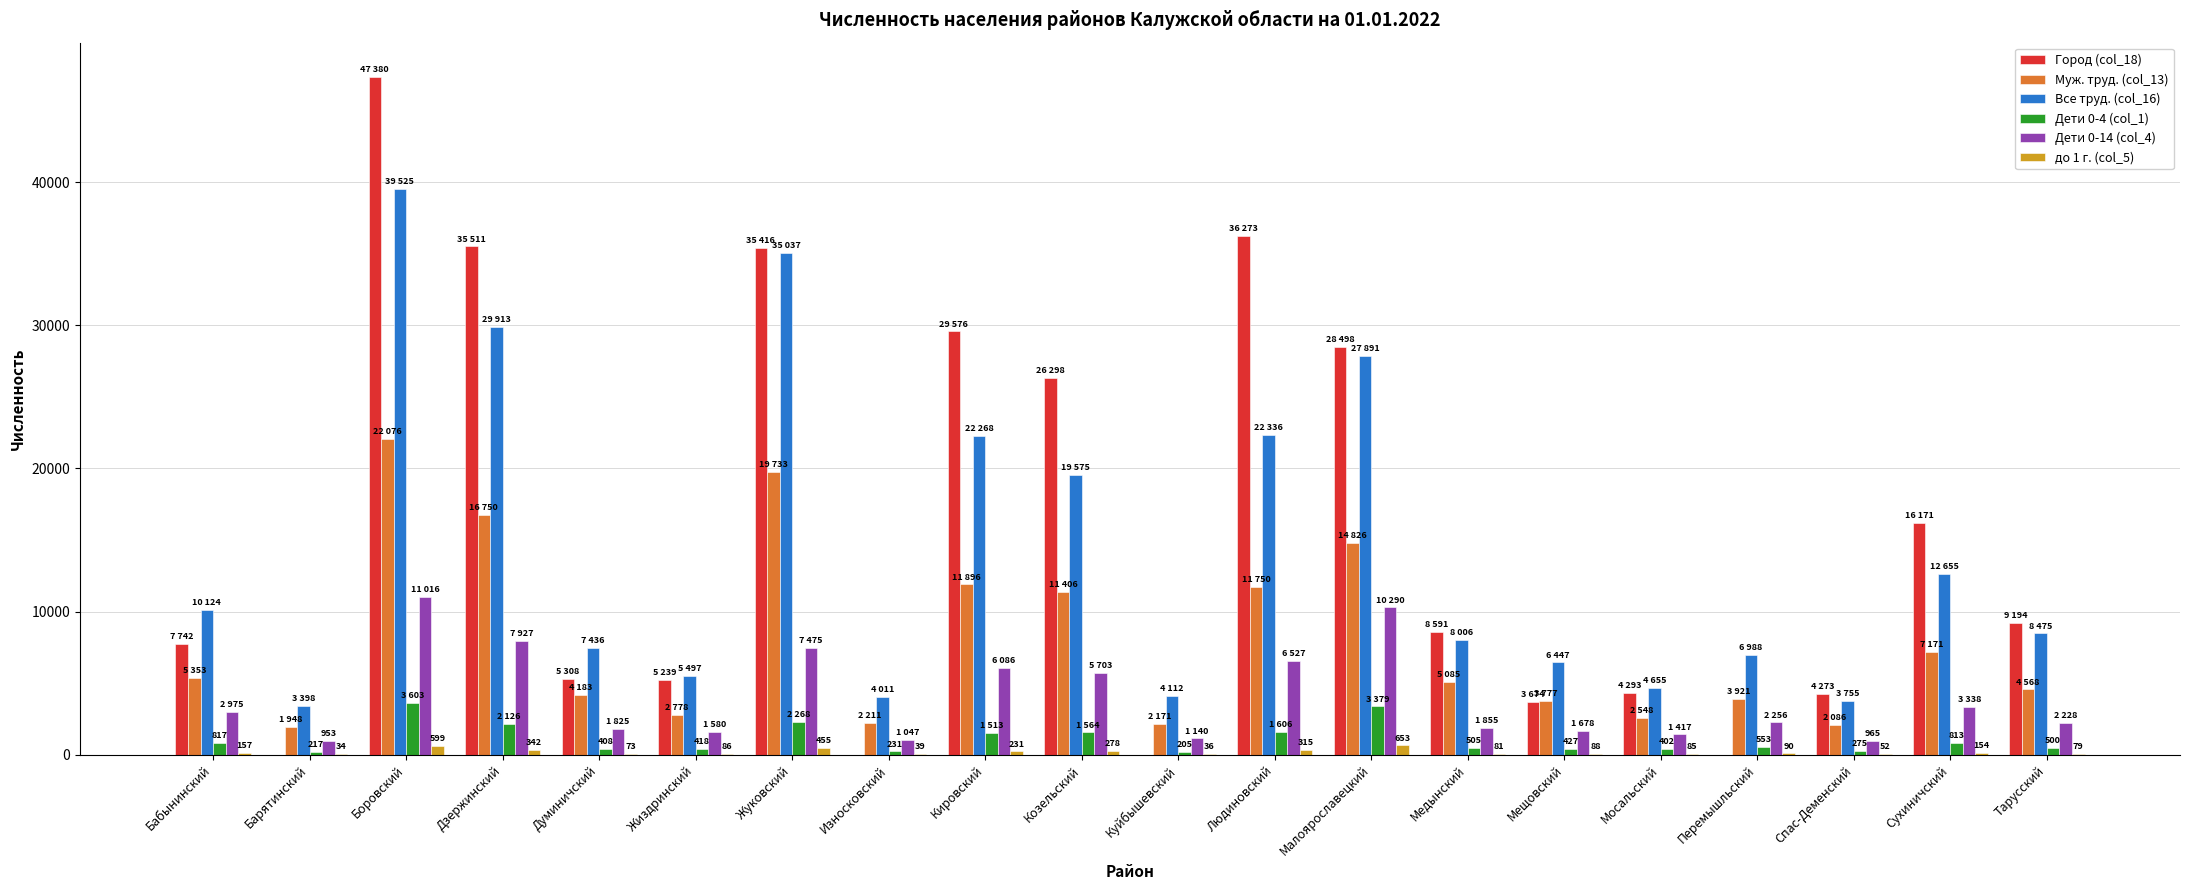

At which category is the sum across all series the highest?

Боровский